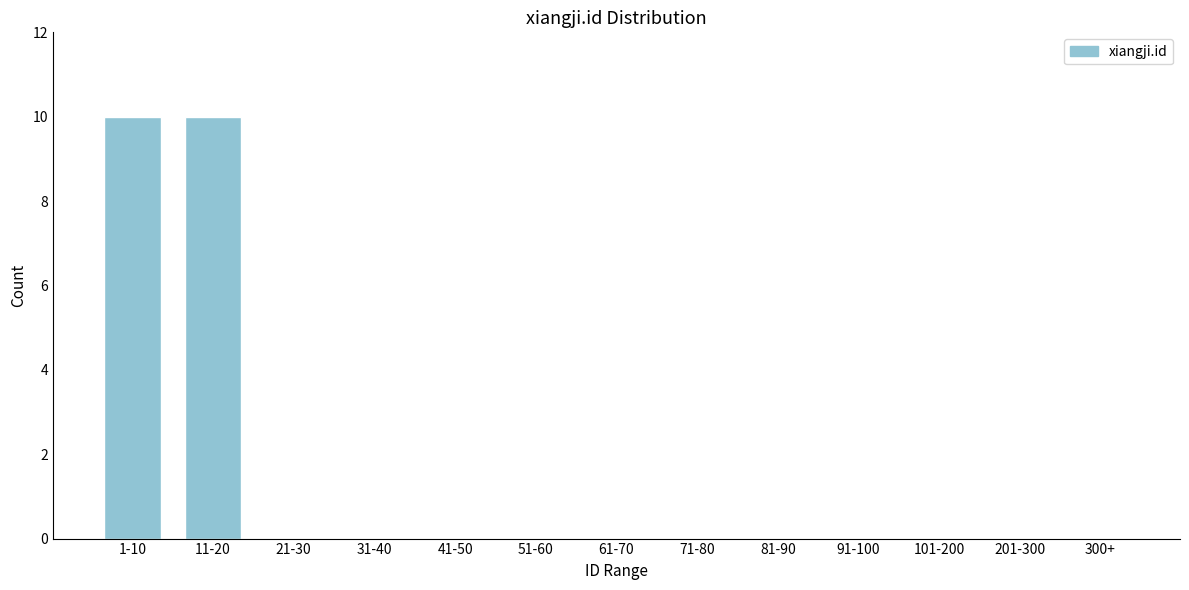

Reading left to right, list all the values displayed in this chart.

1-10=10	11-20=10	21-30=0	31-40=0	41-50=0	51-60=0	61-70=0	71-80=0	81-90=0	91-100=0	101-200=0	201-300=0	300+=0